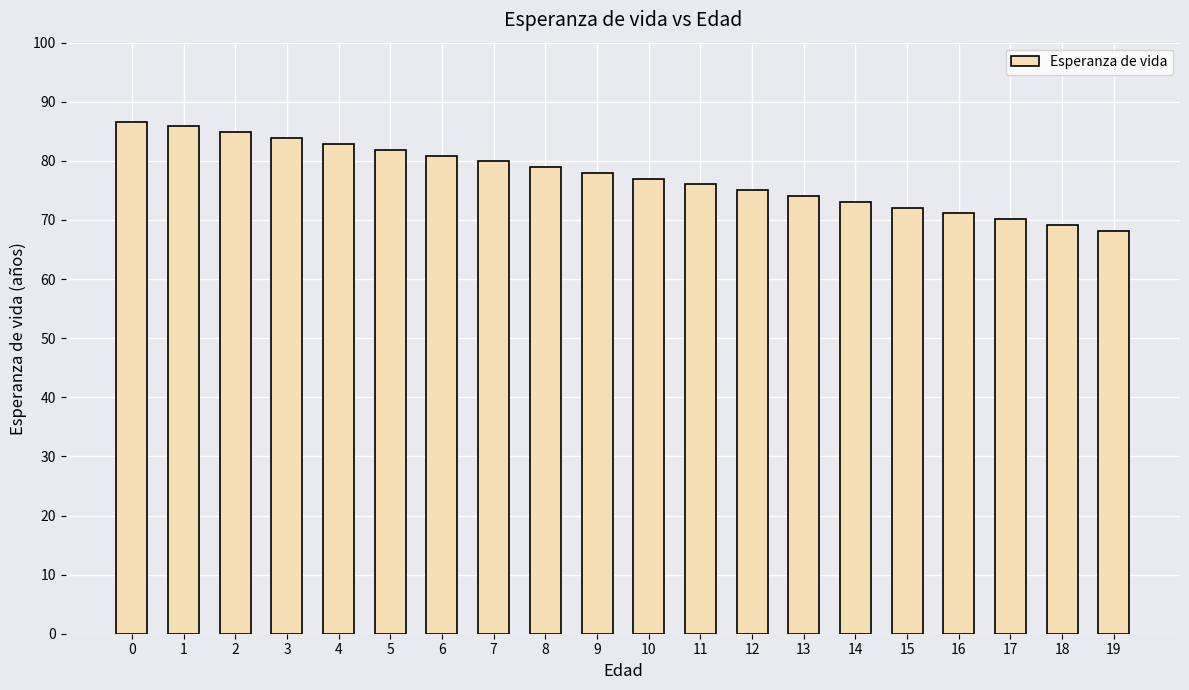

Reading left to right, list all the values displayed in this chart.

86.7	85.9	84.9	83.9	82.9	81.9	80.9	80.0	79.0	78.0	77.0	76.0	75.0	74.0	73.0	72.1	71.1	70.1	69.2	68.2